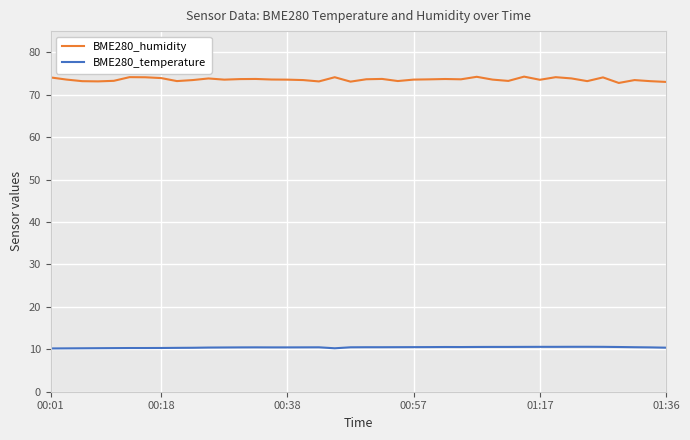

Which series has the largest total across all categories?

BME280_humidity